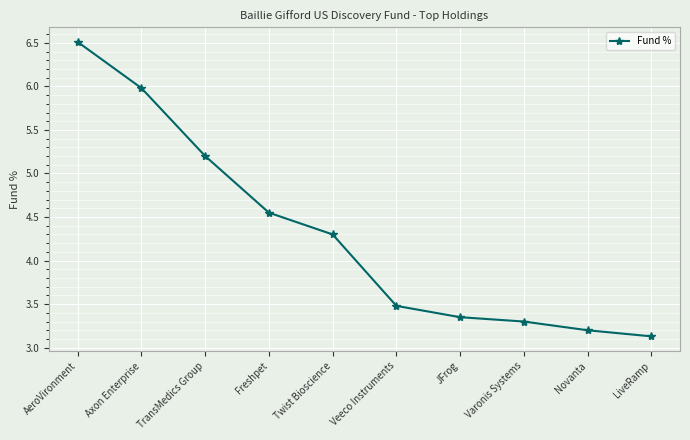

The value at Varonis Systems is 3.3. True or false?

True